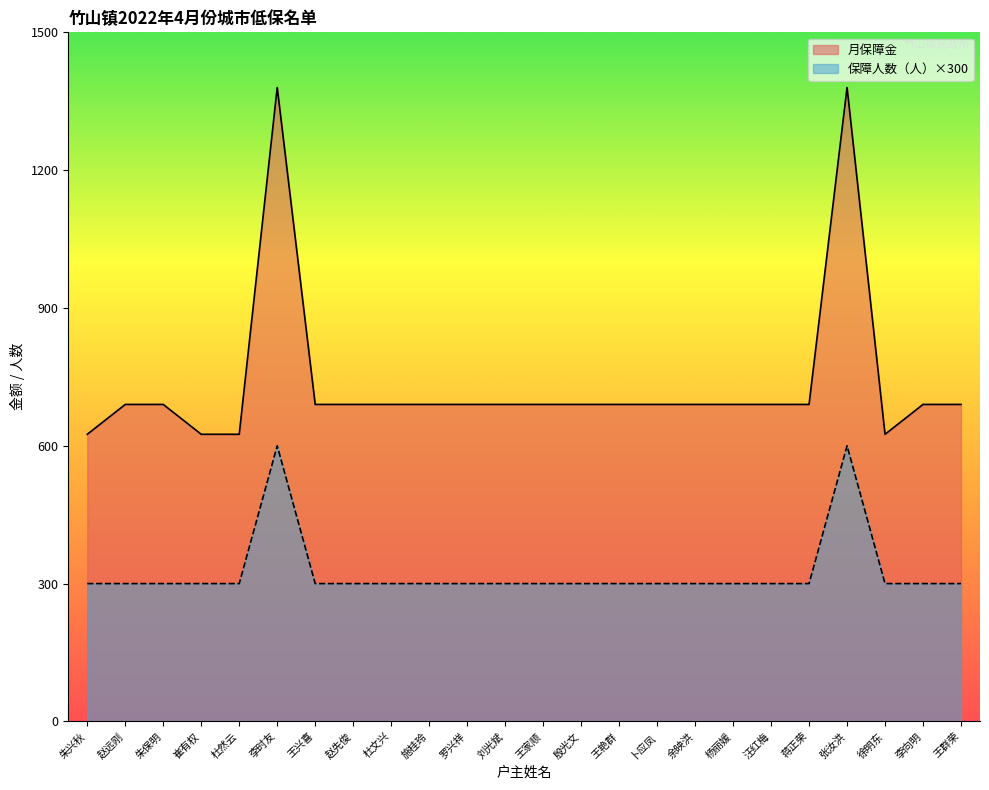

What value does the 保障人数（人） series have at 杜文兴, to the nearest 5?

300